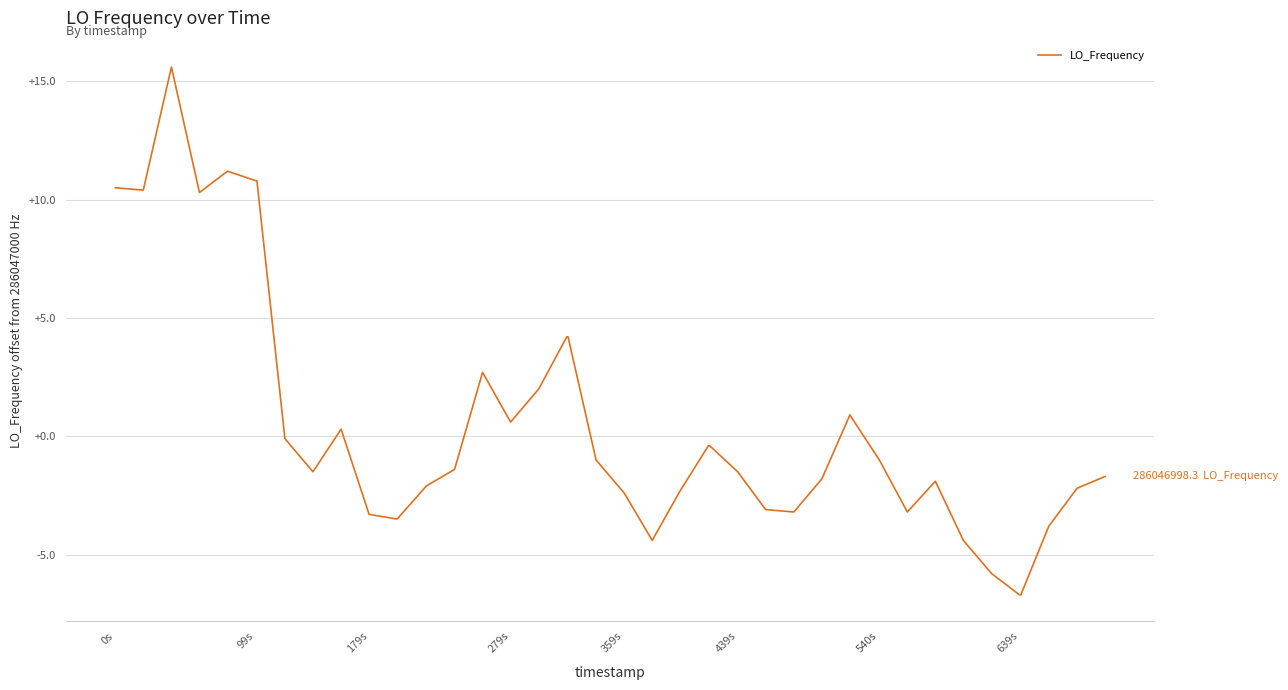

What is the smallest value displayed?

-6.7